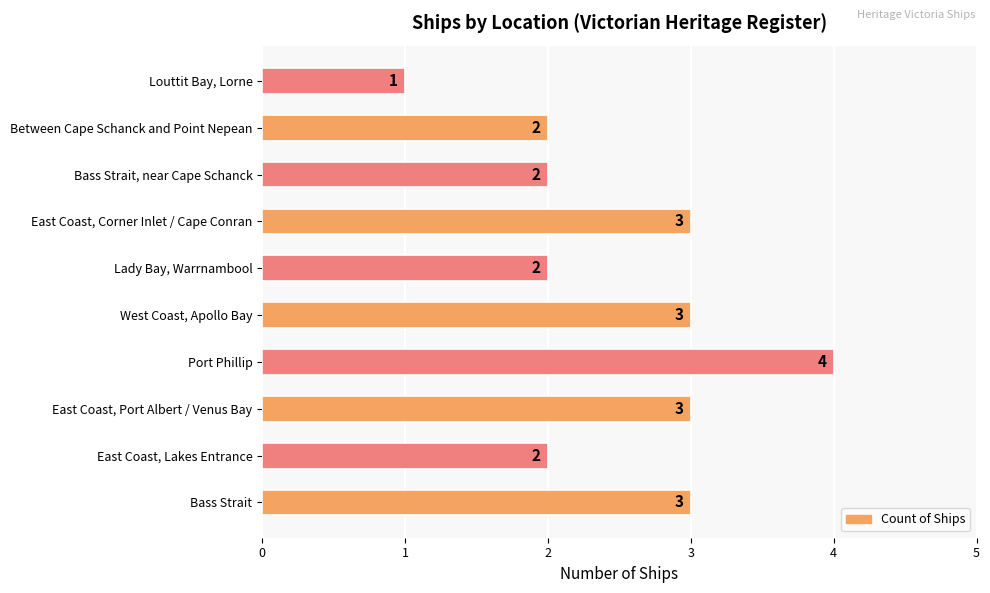

Reading top to bottom, what are all the values shown in this chart?

Louttit Bay, Lorne=1	Between Cape Schanck and Point Nepean=2	Bass Strait, near Cape Schanck=2	East Coast, Corner Inlet / Cape Conran=3	Lady Bay, Warrnambool=2	West Coast, Apollo Bay=3	Port Phillip=4	East Coast, Port Albert / Venus Bay=3	East Coast, Lakes Entrance=2	Bass Strait=3